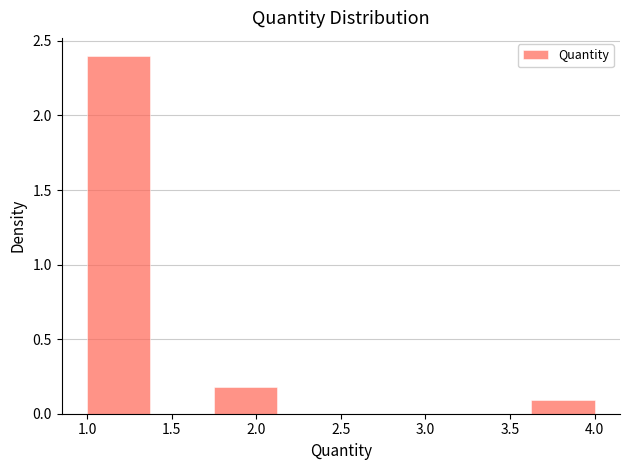

Reading left to right, list every bar in this chart as the range it spans on the x-axis followed by its height. Neither the bar edges nor the heights are printed on the chart, so give them approximately, as read against the axes.

1.000 to 1.375: 2.4
1.375 to 1.750: 0
1.750 to 2.125: 0.2
2.125 to 2.500: 0
2.500 to 2.875: 0
2.875 to 3.250: 0
3.250 to 3.625: 0
3.625 to 4.000: 0.1